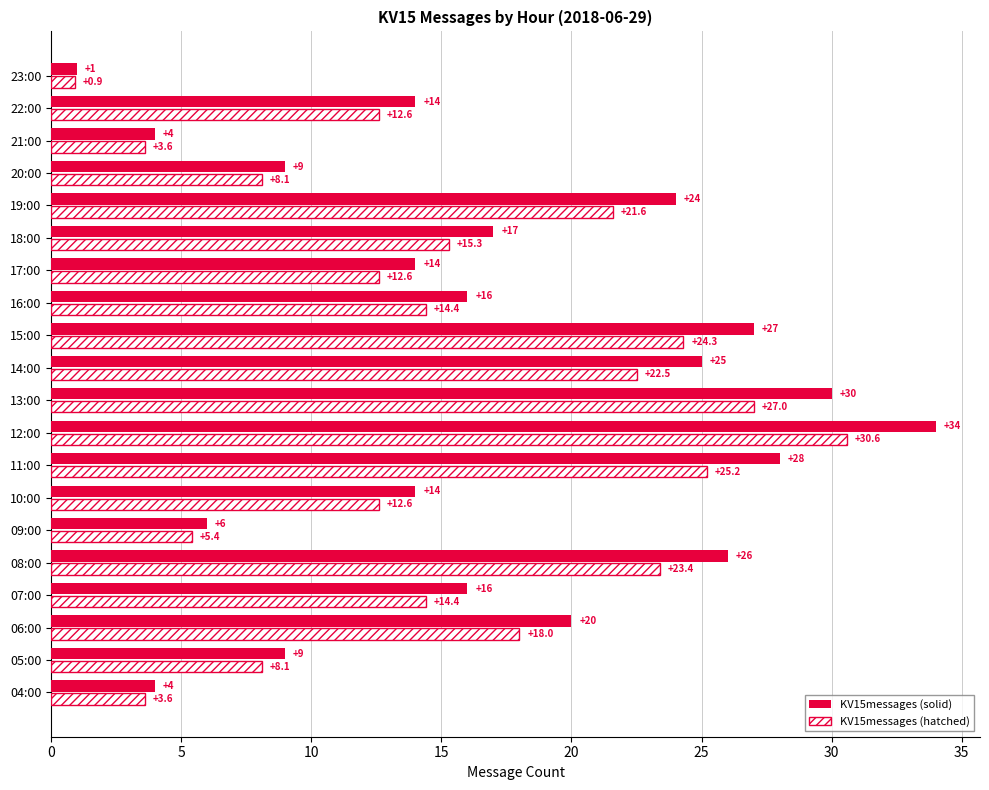

Which category has the lowest value in the KV15messages (hatched) series?

23:00